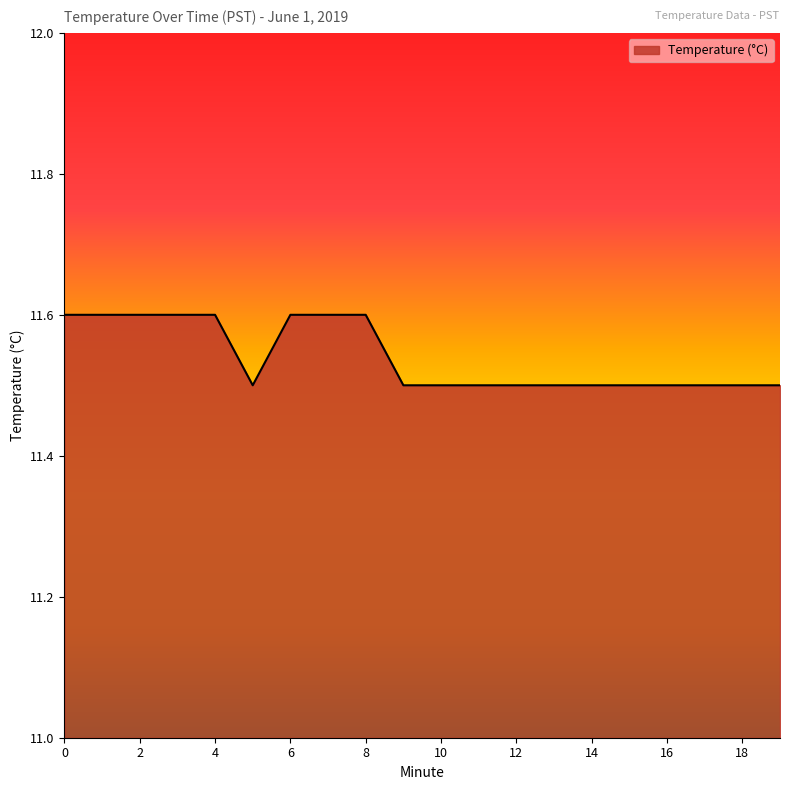

Reading left to right, extract all data points from this chart.

11.6	11.6	11.6	11.6	11.6	11.5	11.6	11.6	11.6	11.5	11.5	11.5	11.5	11.5	11.5	11.5	11.5	11.5	11.5	11.5